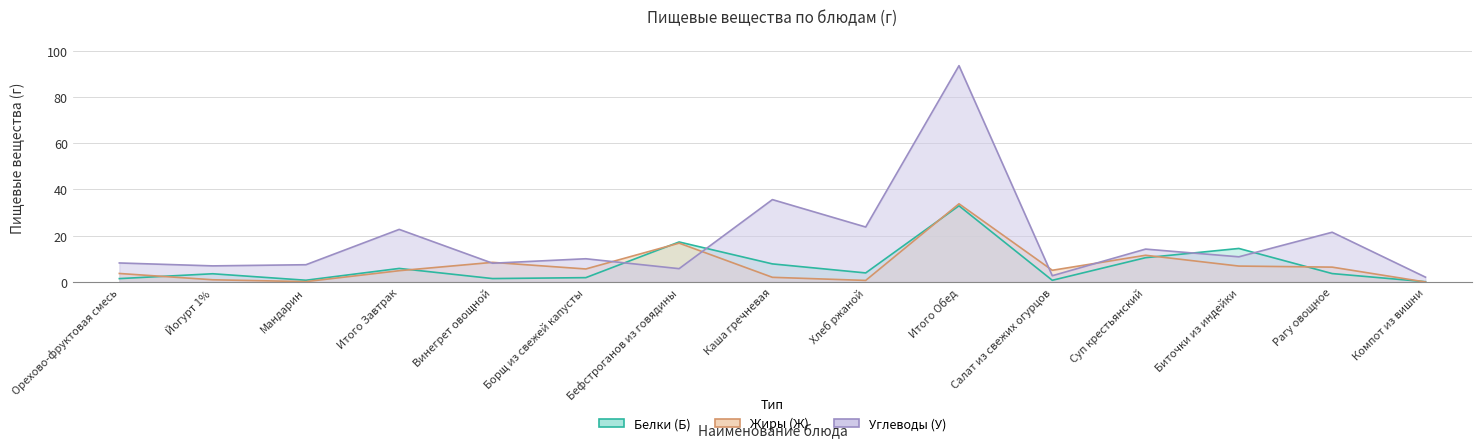

How many data points in Жиры (Ж) are above 5?

8